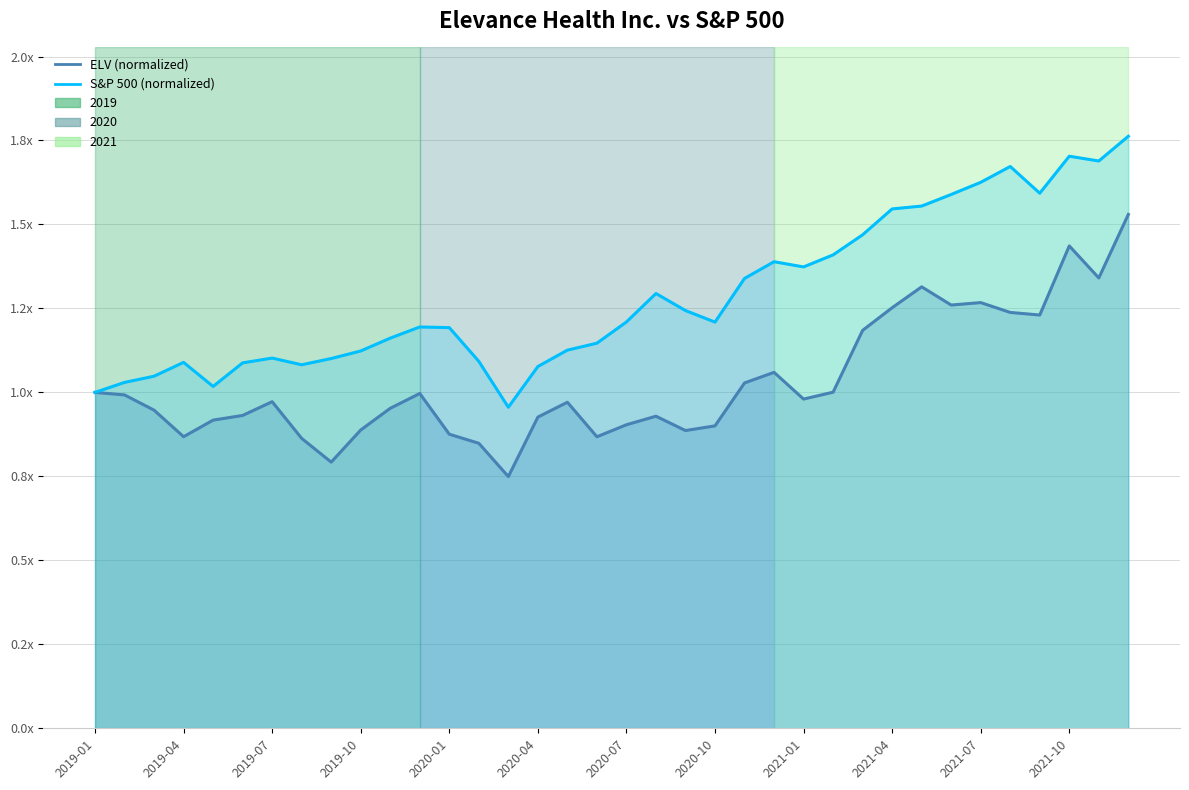

Which has a higher value, 13 or 23?

23